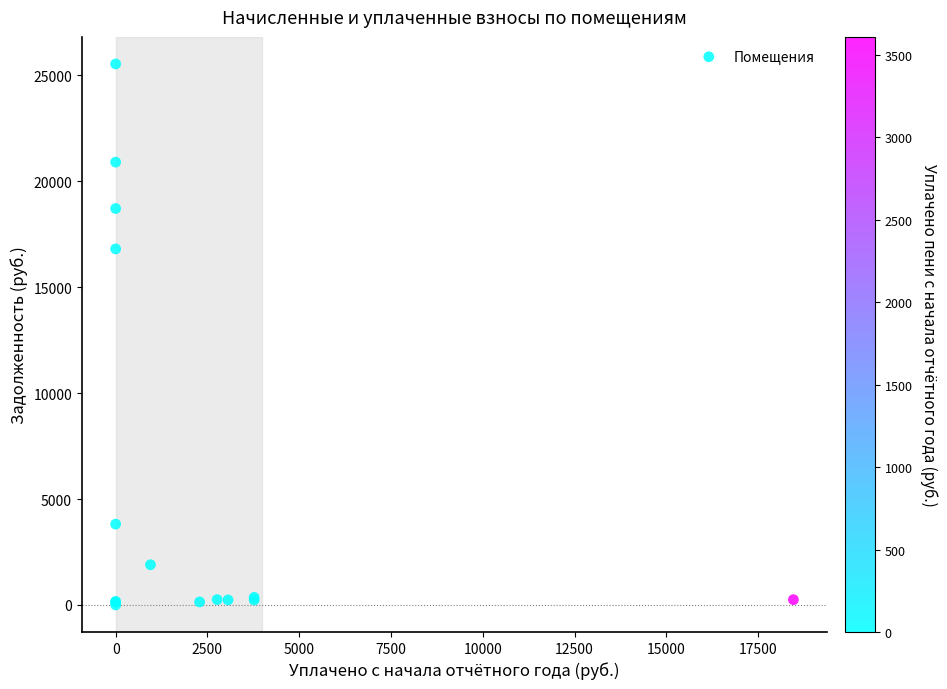

What Y value in the scatter plot is closest to 12770?

16808.2